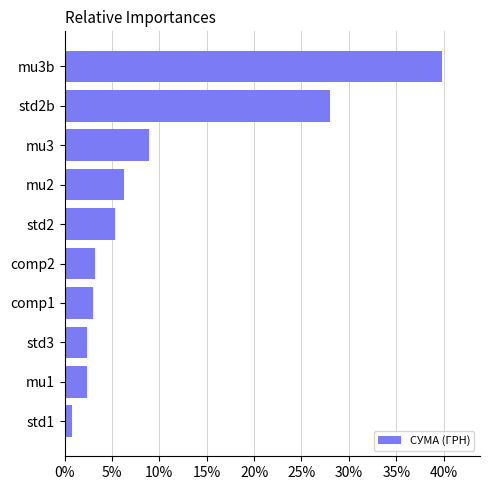

Are the bars horizontal?

Yes